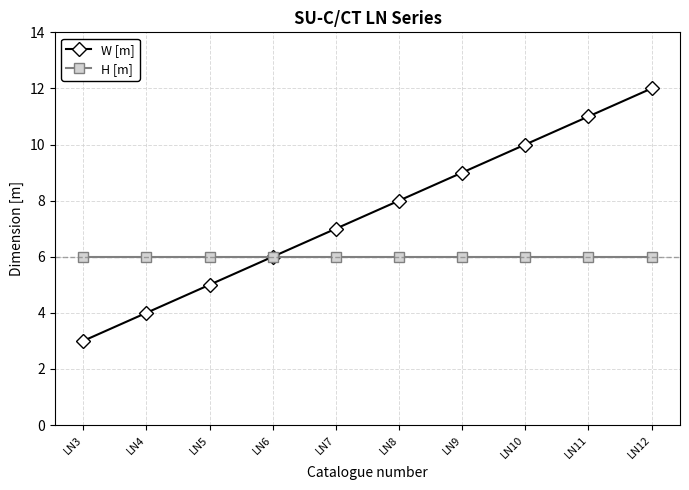

Is it true that H [m] equals 4 at LN9?

False